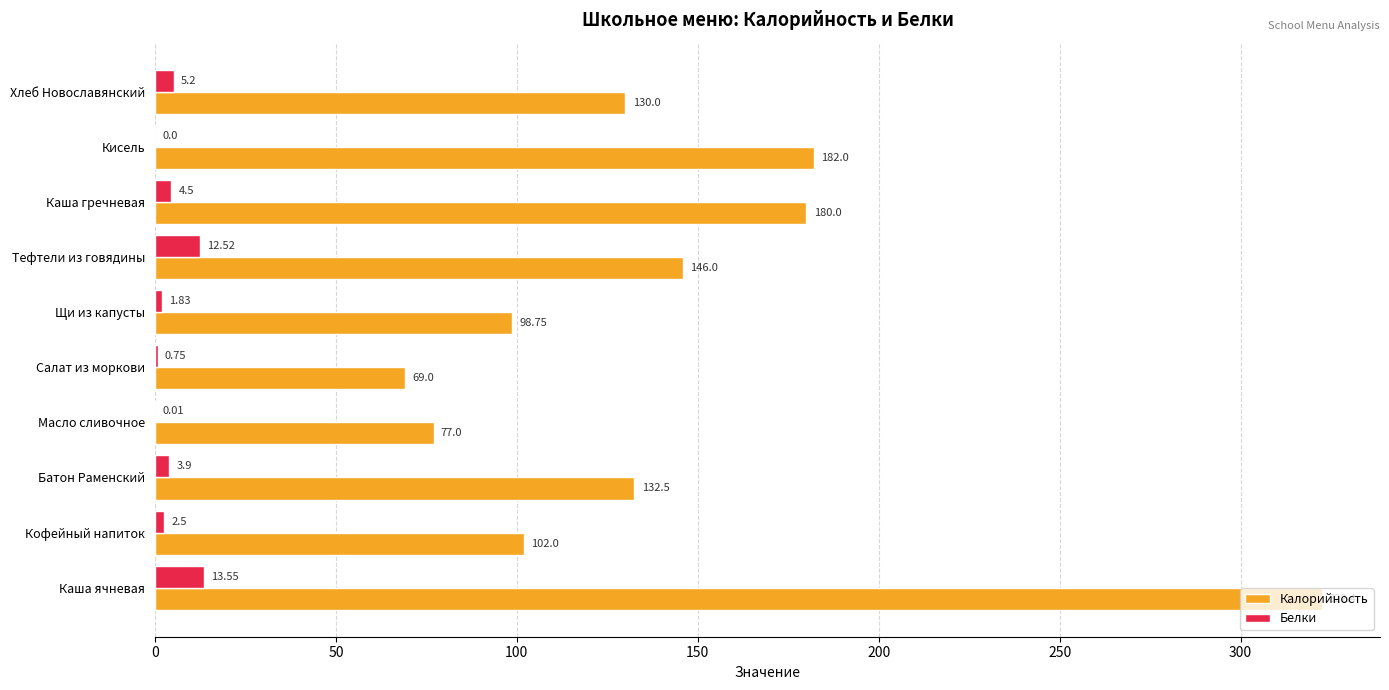

What is the sum of all Калорийность values?

1439.7